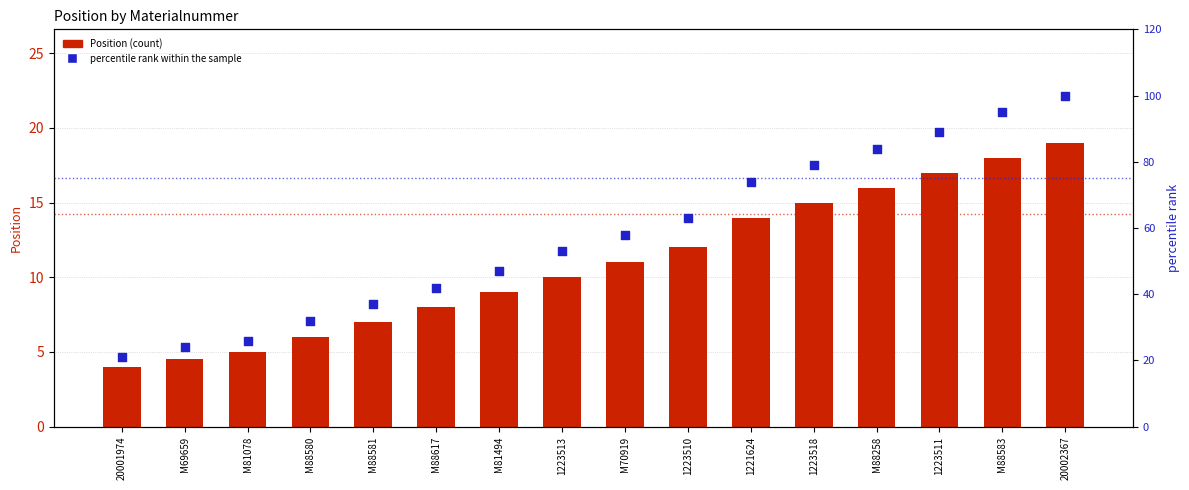

Which series contains the lowest Y value?

Position